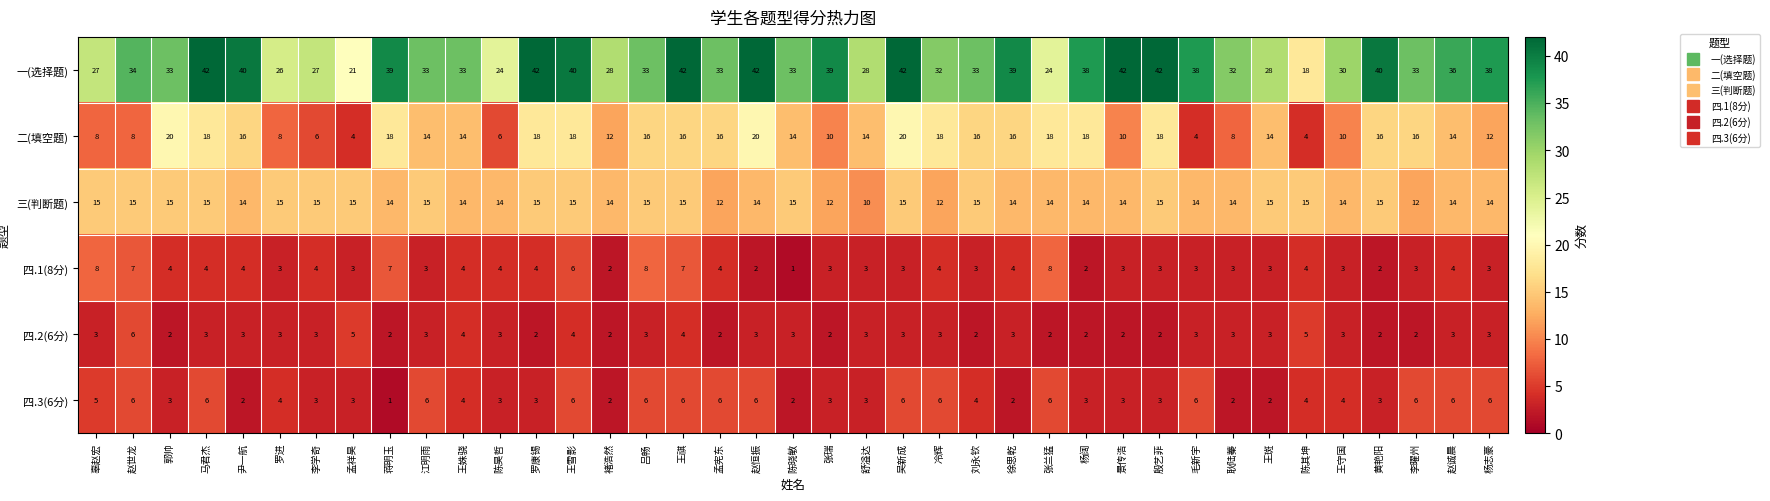

Which series has the largest range (max minus min)?

一(选择题)